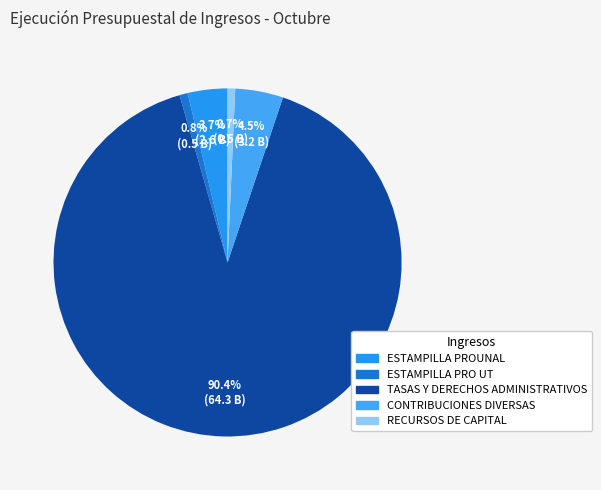

Is it true that ESTAMPILLA PROUNAL is 4% of the pie?

True